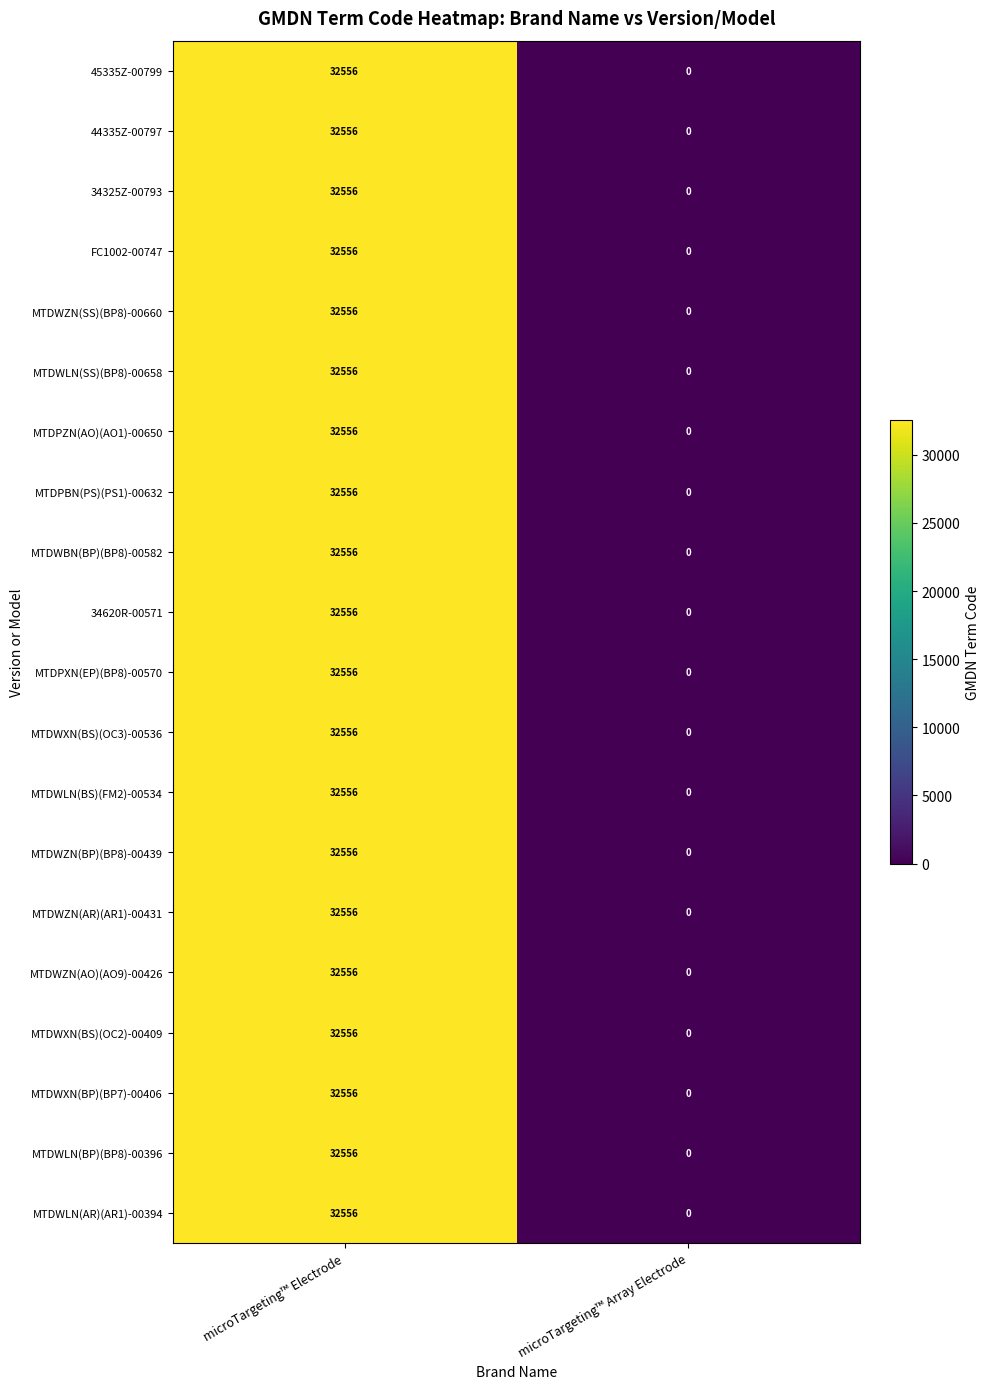

Count the number of data series in this chart.

20